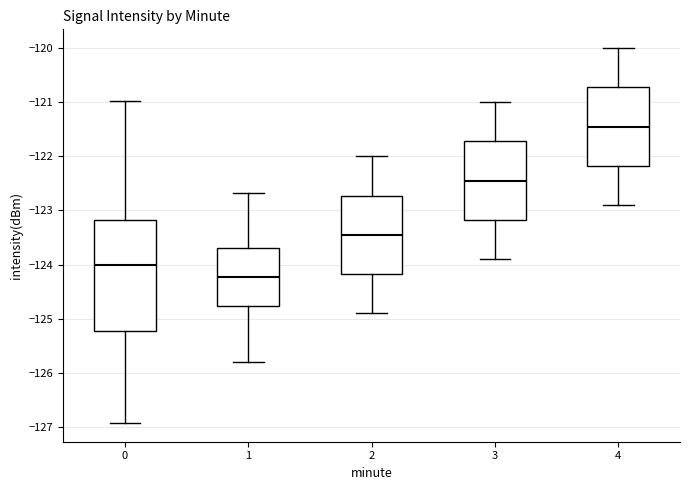

Reading left to right, transcribe this box plot: for each box, give where its median line is, the range the box spans, and where its two whiskers end, as read against the y-axis. The values are not printed on the chart, so give them approximately, as read against the axis.

0: median -124.0, box -125.2 to -123.2, whiskers -126.9 to -121.0
1: median -124.2, box -124.8 to -123.7, whiskers -125.8 to -122.7
2: median -123.4, box -124.2 to -122.7, whiskers -124.9 to -122.0
3: median -122.4, box -123.2 to -121.7, whiskers -123.9 to -121.0
4: median -121.4, box -122.2 to -120.7, whiskers -122.9 to -120.0